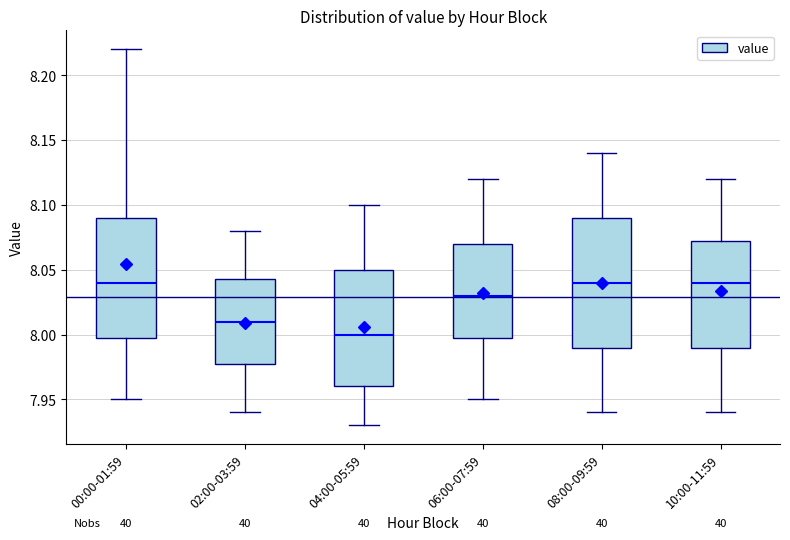

Where is the lower edge of the box for 00:00-01:59 on the y-axis? The values are not printed on the chart, so give them approximately, as read against the axis.

8.000